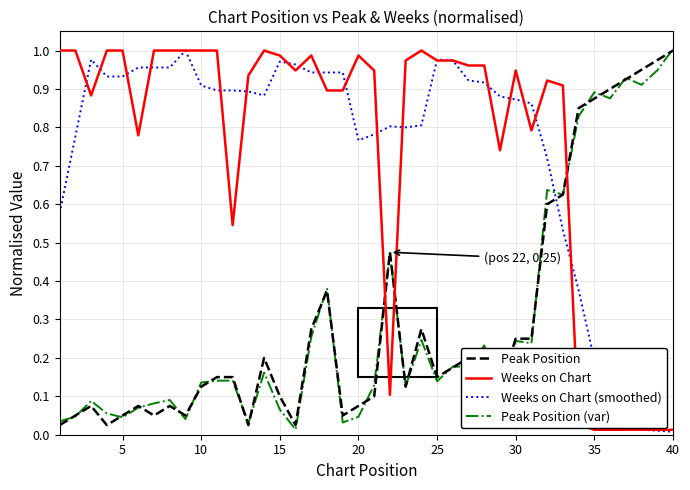

Which series ends up on top after the final intersection of Weeks on Chart and Peak Position?

Peak Position